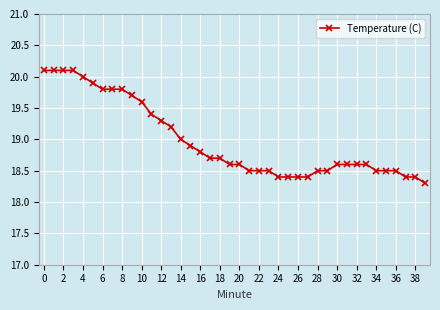

What is the difference between the maximum and minimum values?

1.8